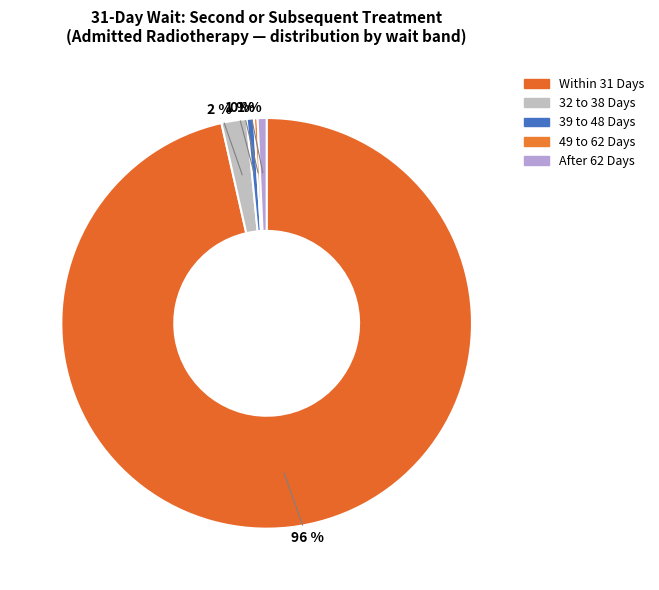

How many slices are in this pie chart?

5